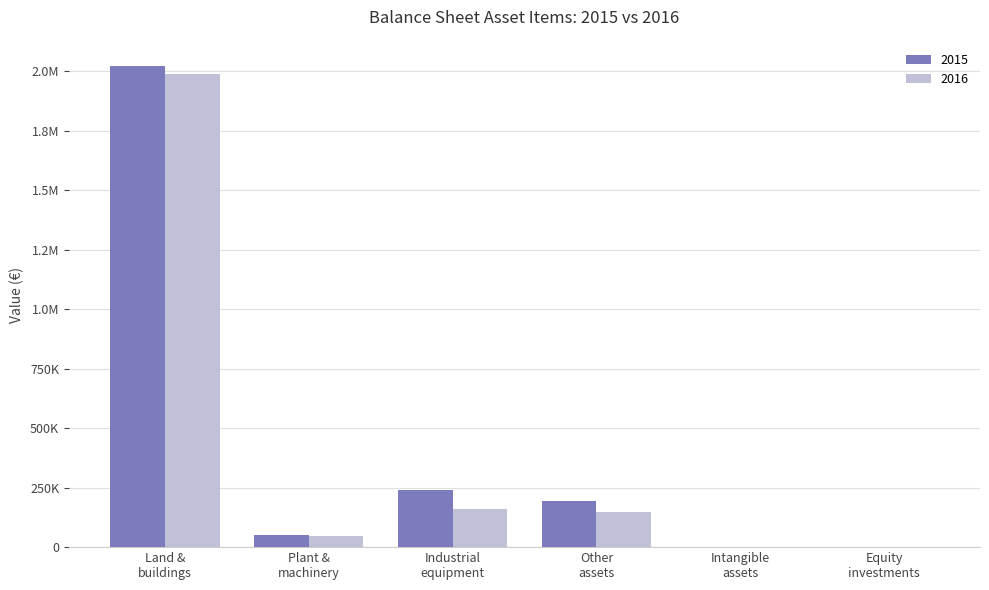

What is the approximate value of 2016 at Land &
buildings?

1988414.5